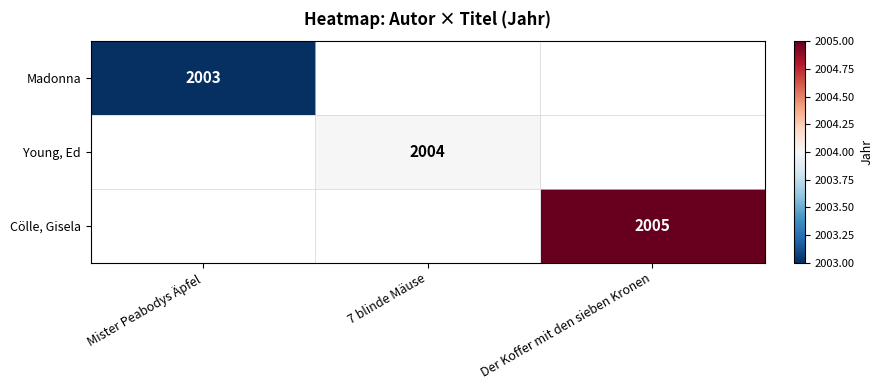

Is it true that Madonna equals 2003 at Mister Peabodys Äpfel?

True